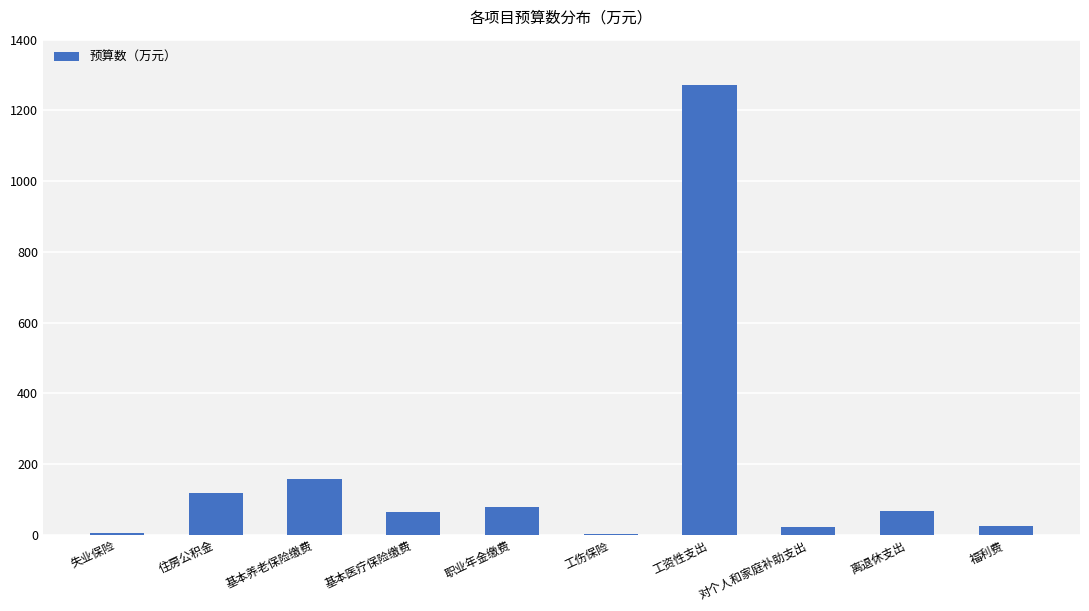

What is the greatest value displayed?

1272.0